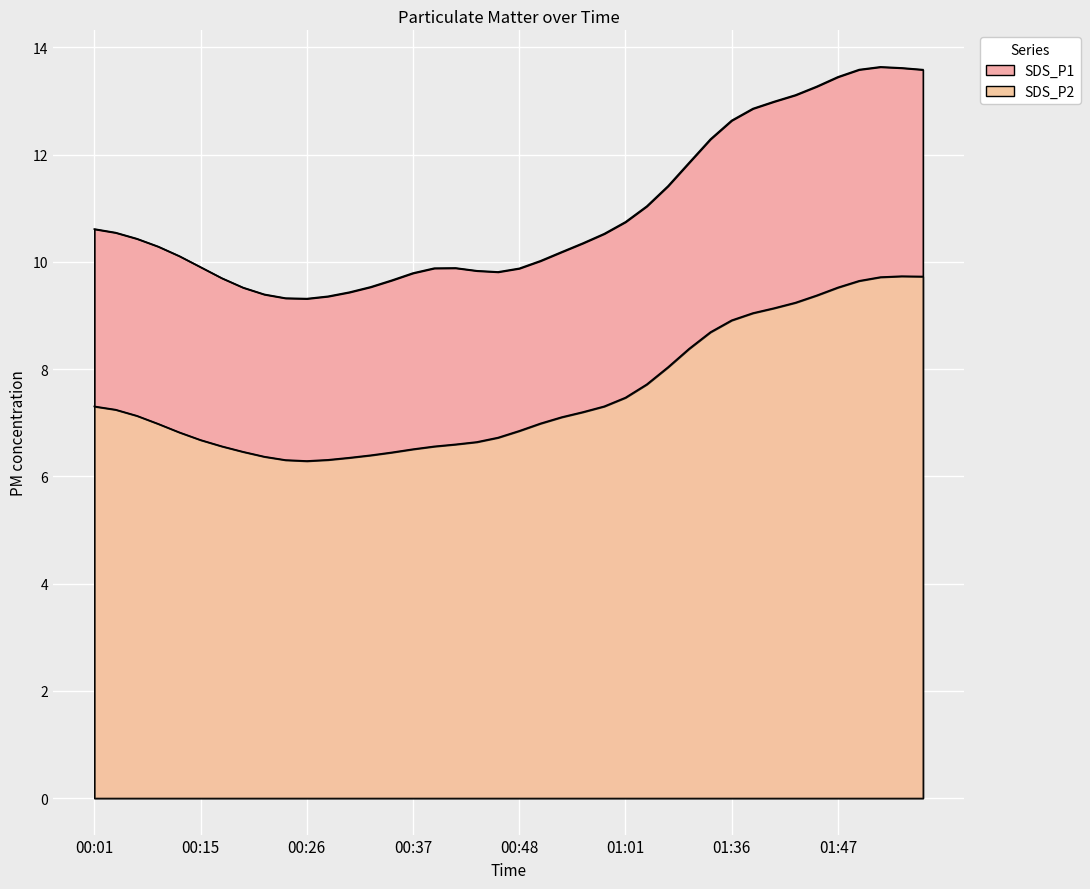

What is the sum of all SDS_P1 values?

437.4